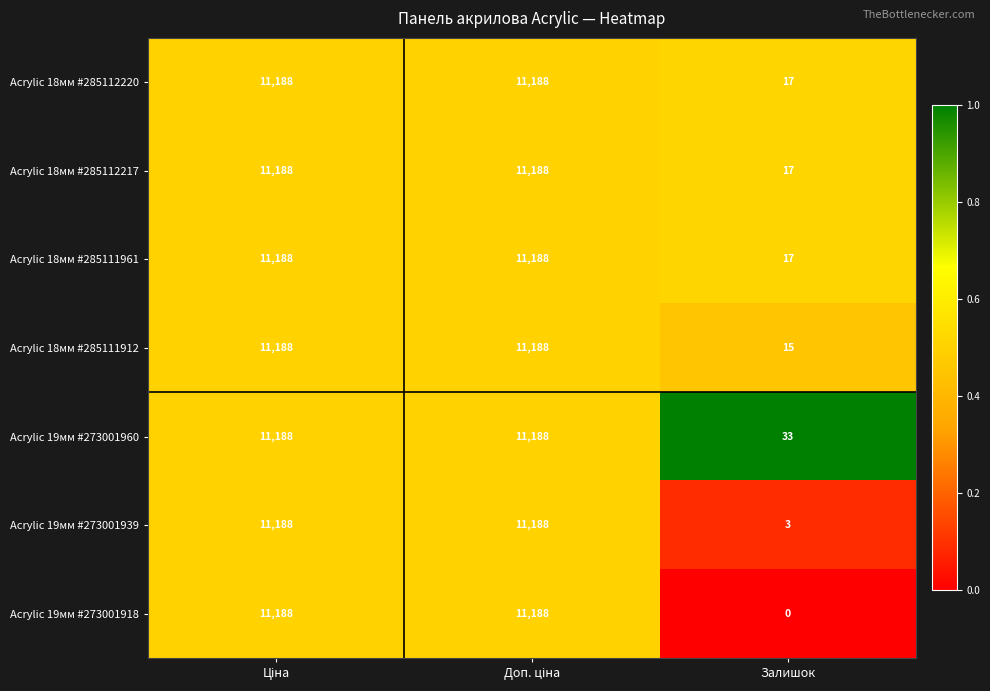

What is the difference between the maximum and minimum values in the Acrylic 18мм #285111961 series?

11171